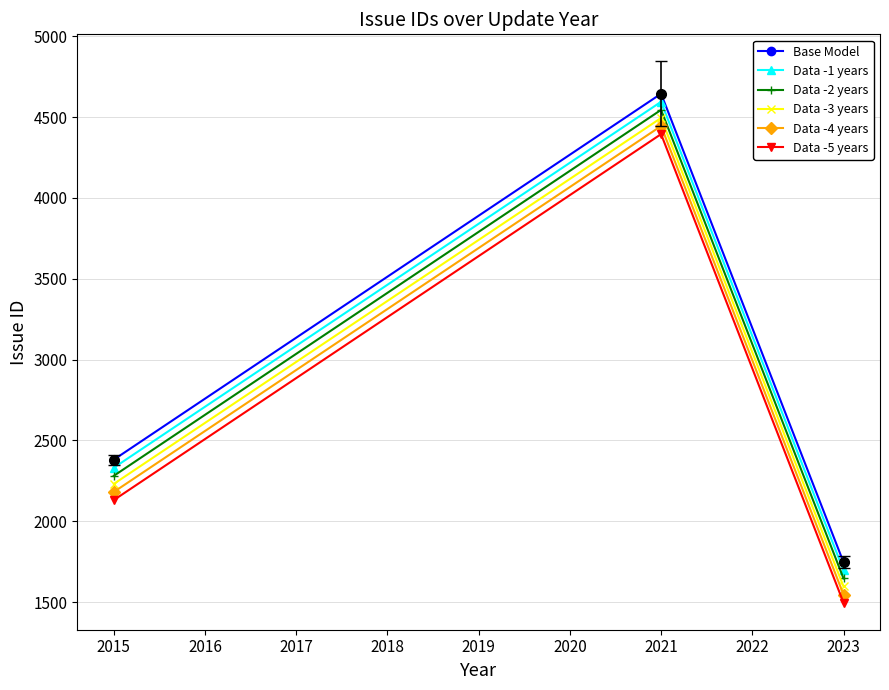

What is the smallest value displayed?

1496.0